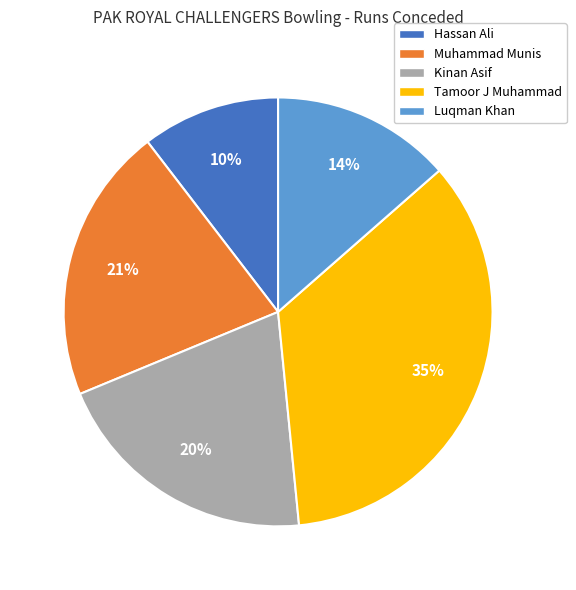

To the nearest percent, what is the average slice percentage?

20%